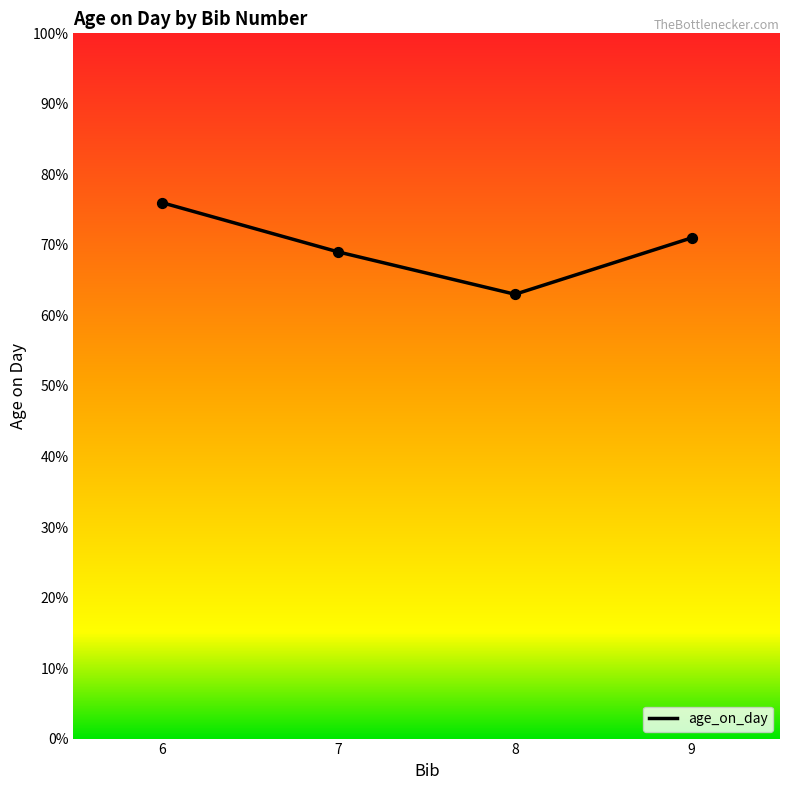

What is the change in value from 6 to 8?

-13